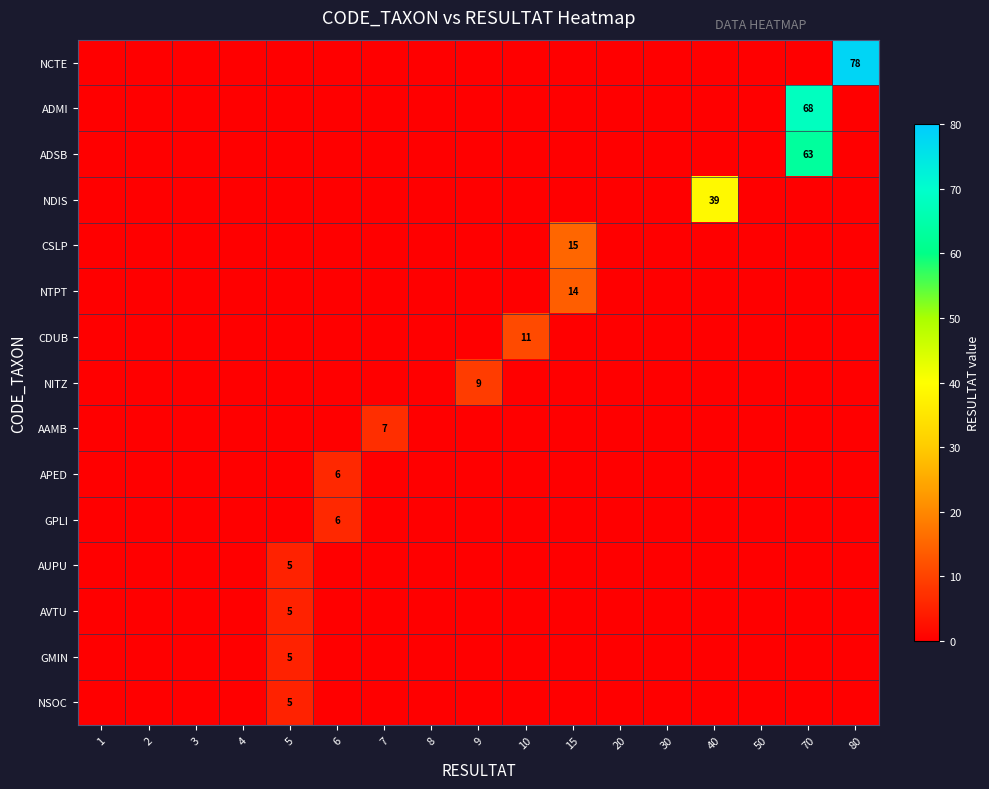

The NDIS series shows 22 at 8. True or false?

False